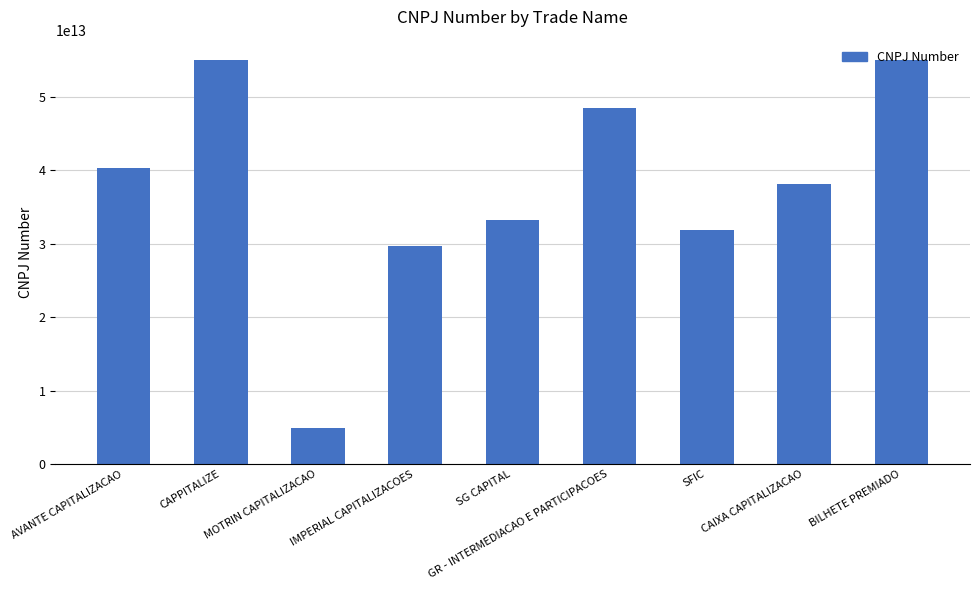

At which category does the chart reach its minimum across all series?

MOTRIN CAPITALIZACAO